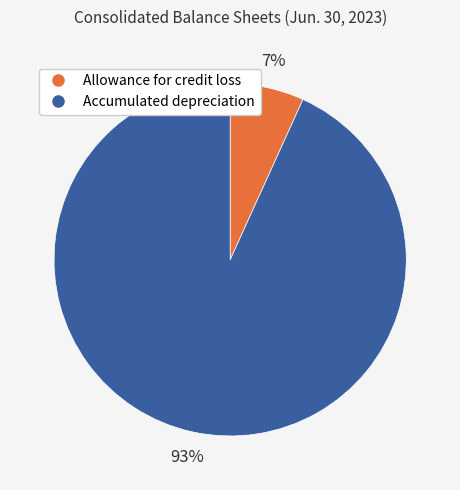

What percentage is the Accumulated depreciation slice, to the nearest percent?

93%